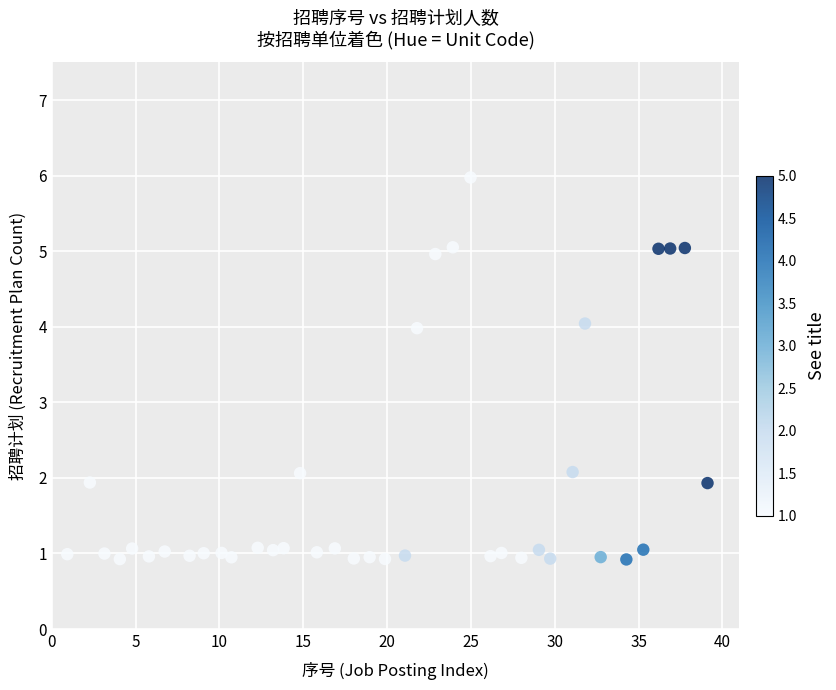

What is the range of X values (max minus min)?

38.2